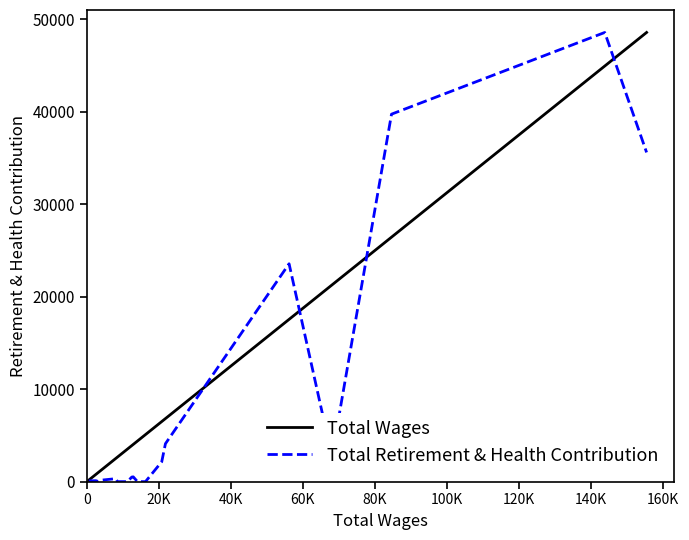

Which series has the largest total across all categories?

Total Wages